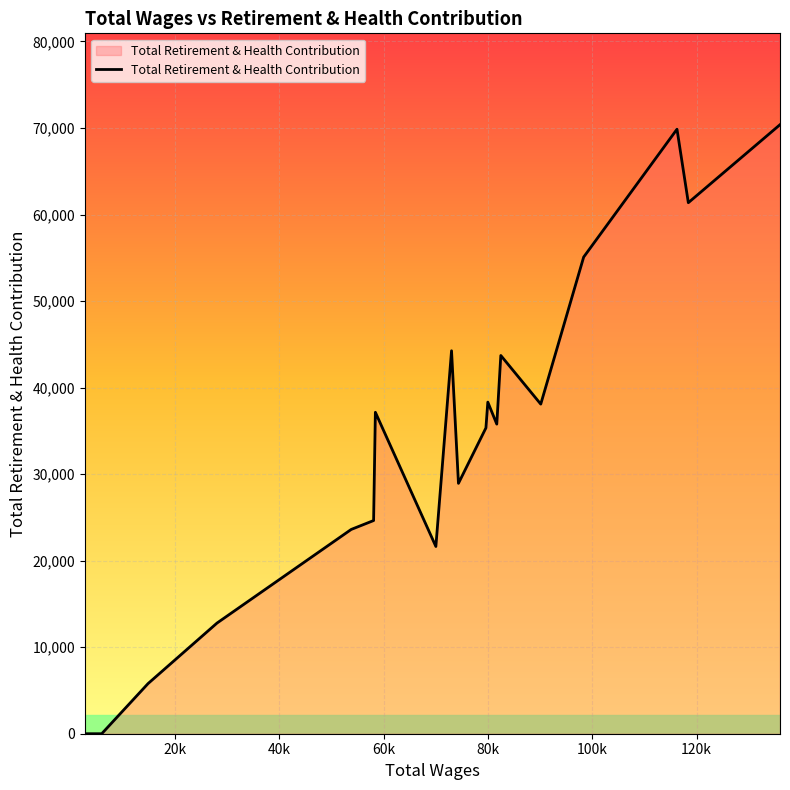

What is the difference between the maximum and minimum values?

70379